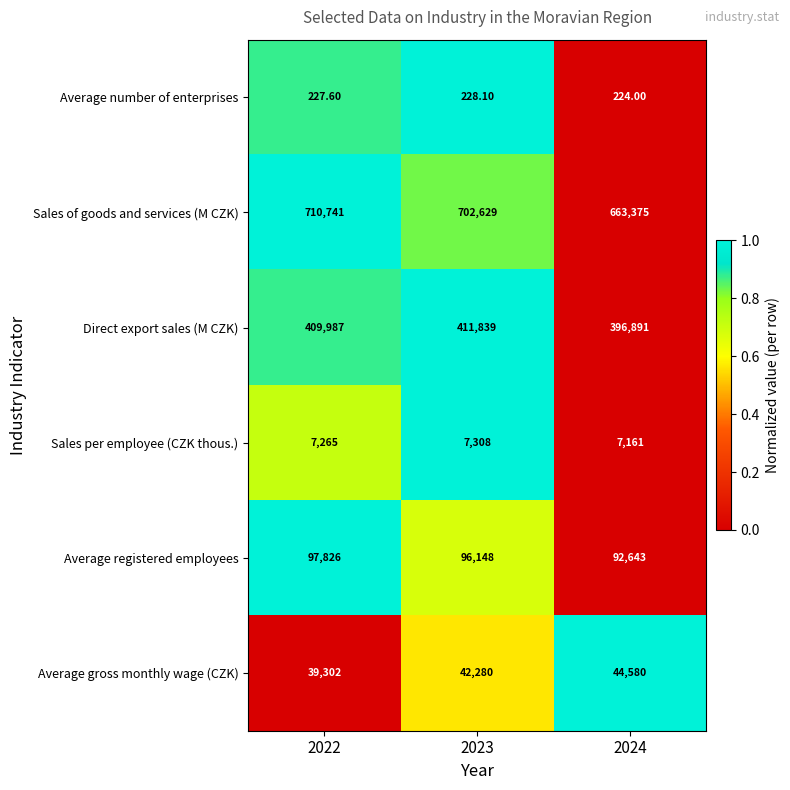

Which series changed the most between 2022 and 2023?

Sales of goods and services (M CZK)